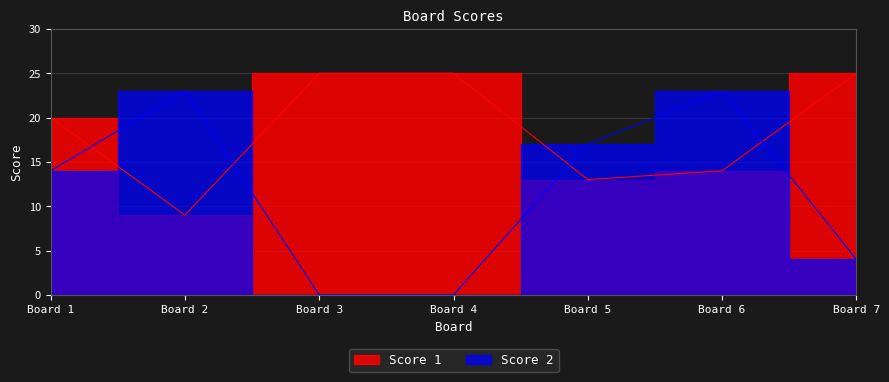

Rank the series by their average value, from highest to lowest.

Score 1, Score 2